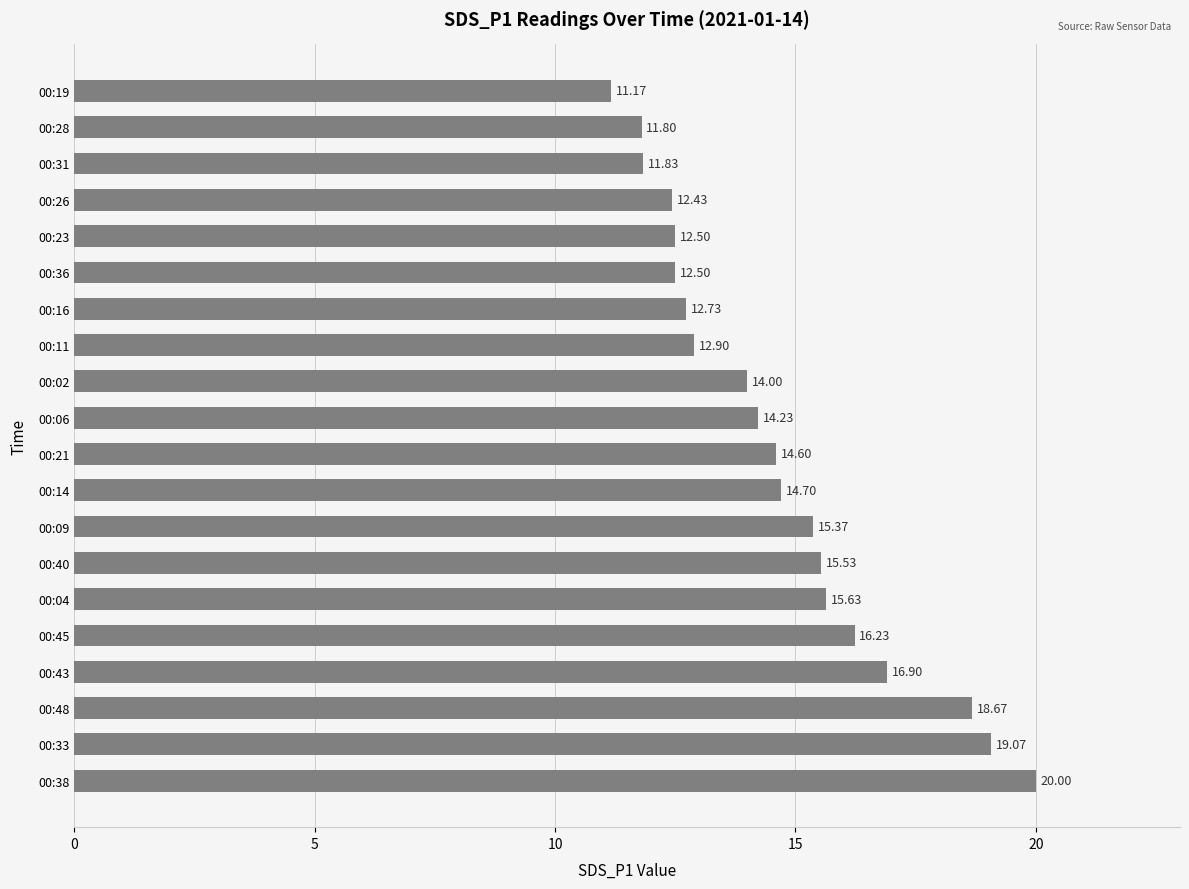

What is the change in value from 00:38 to 00:40?

-4.5